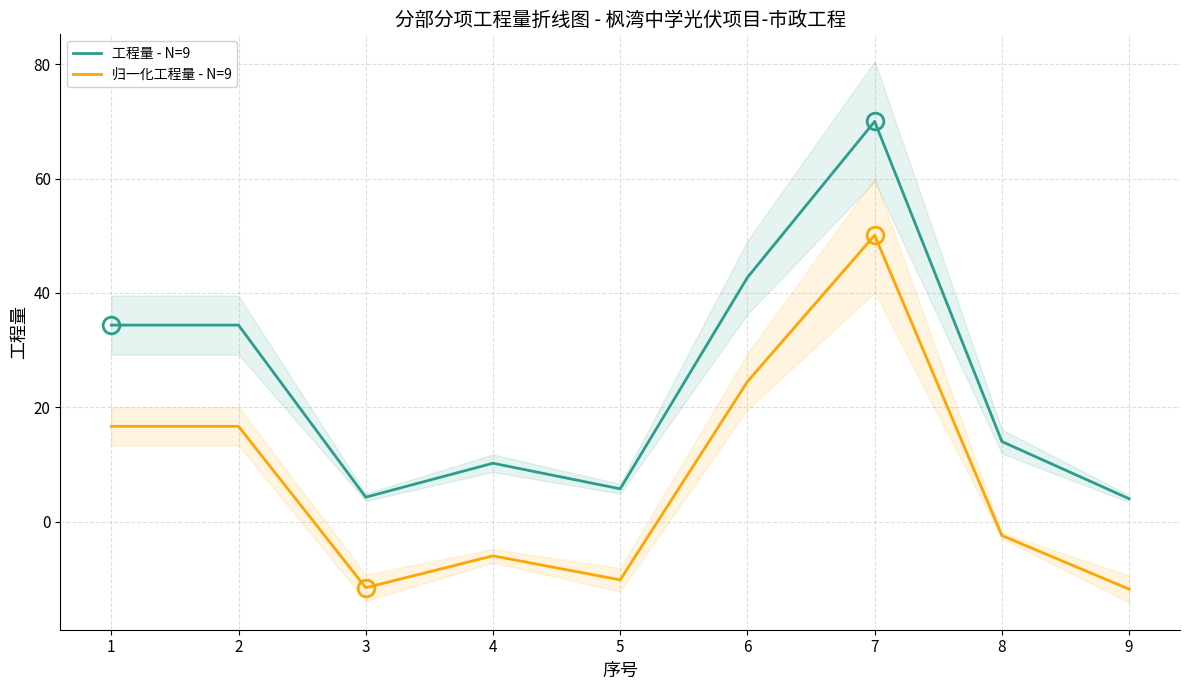

Read the 归一化工程量 - N=9 value at 4.

-6.0